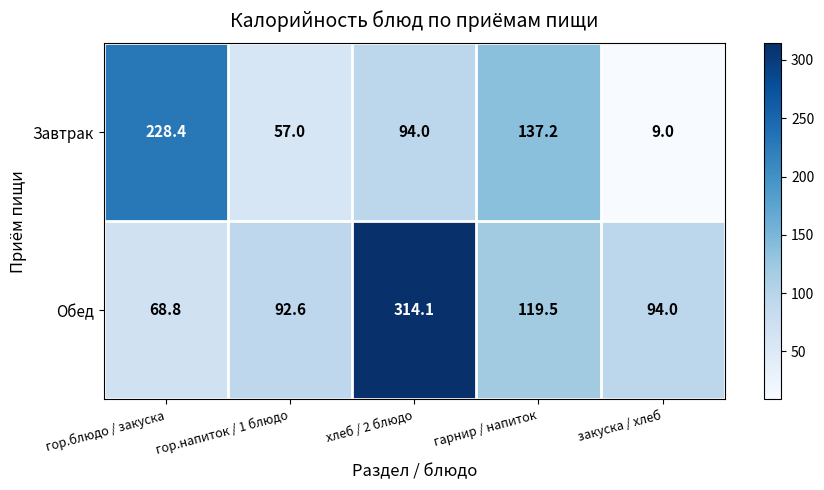

Which series has the largest range (max minus min)?

Обед